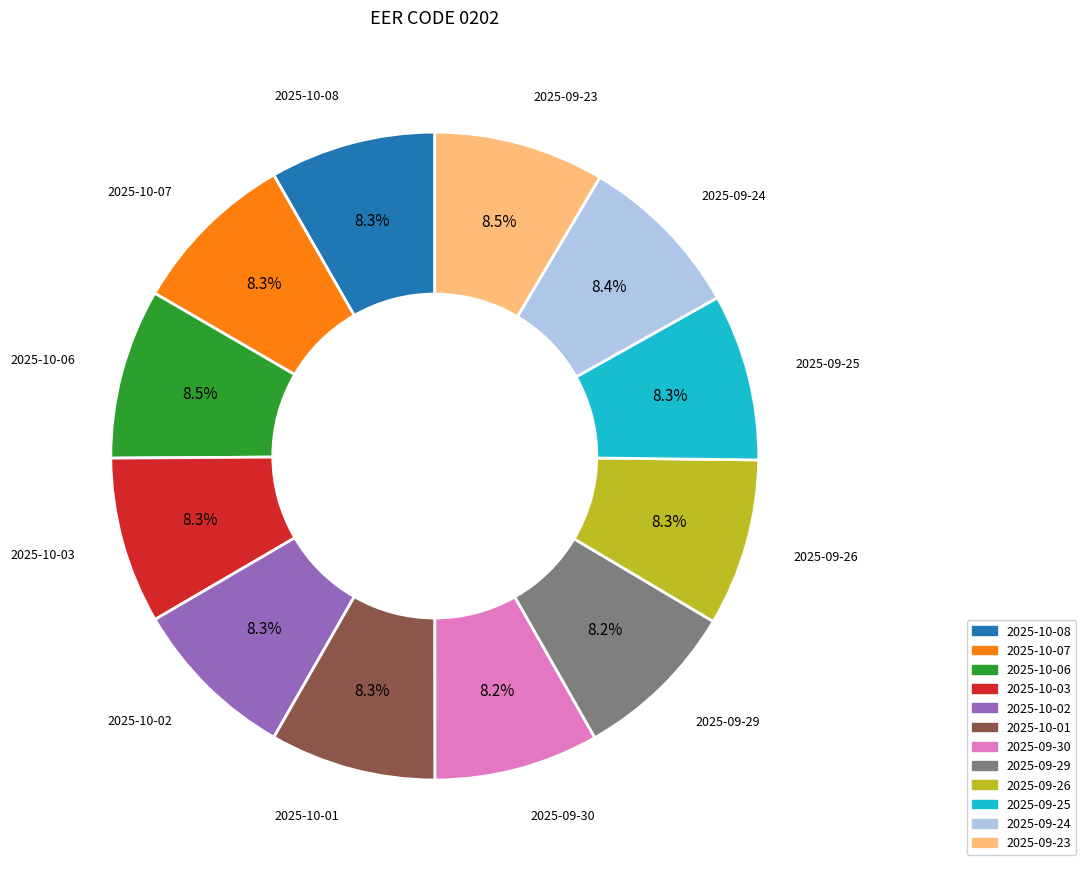

The 2025-10-03 slice represents 22% of the pie. True or false?

False